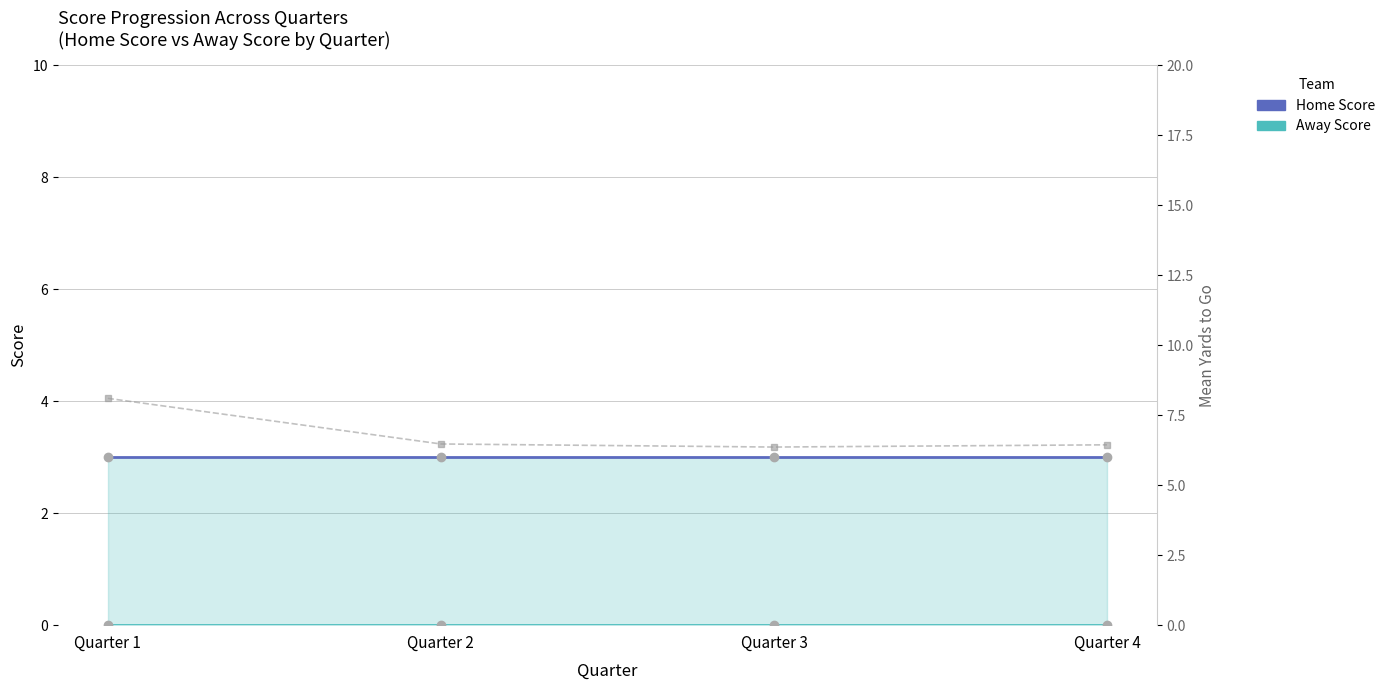

Rank the series by their maximum value, from lowest to highest.

Away Score, Home Score, Mean YTG